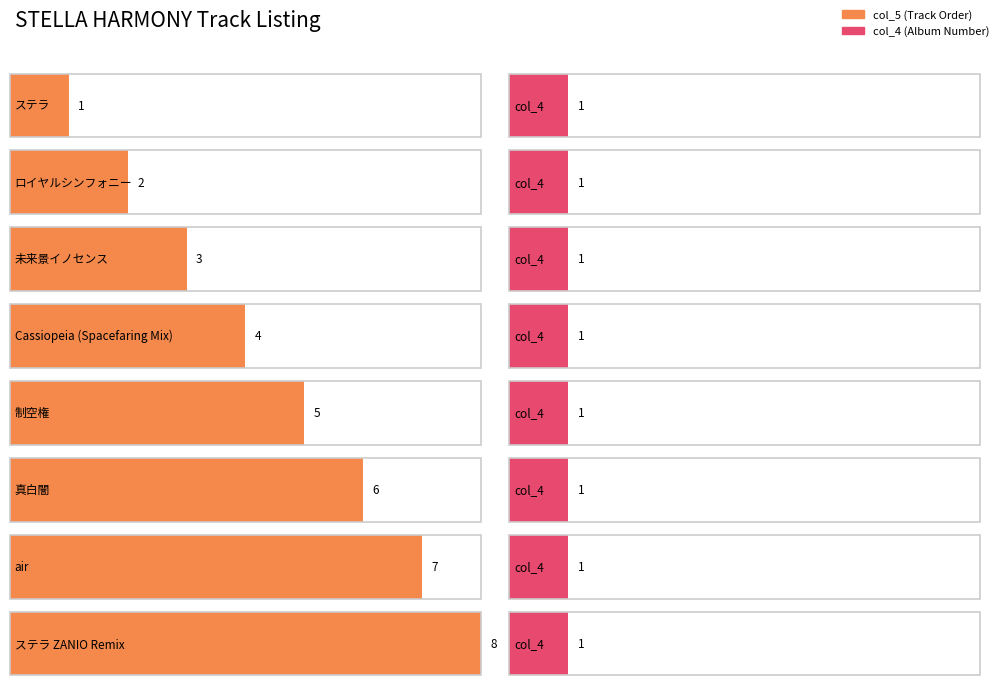

Reading left to right, extract all data points from this chart.

col_5: 1	2	3	4	5	6	7	8
col_4: 1	1	1	1	1	1	1	1